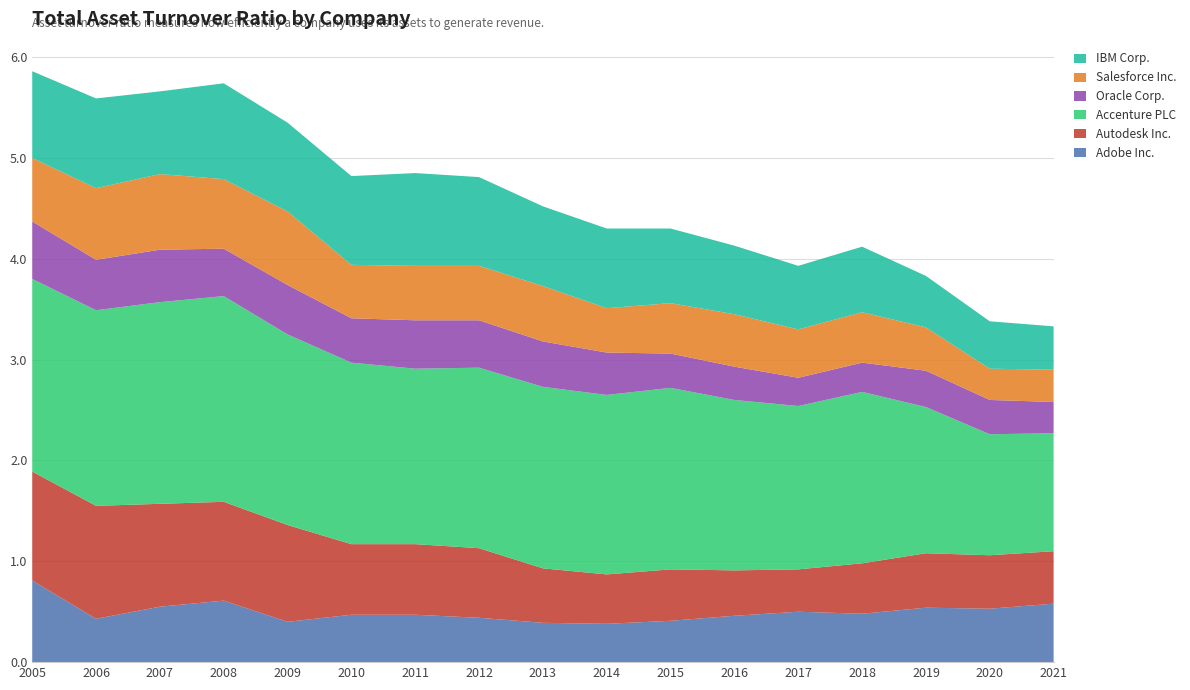

Reading left to right, transcribe all the data shown in this chart.

Adobe Inc.: 0.8	0.4	0.6	0.6	0.4	0.5	0.5	0.4	0.4	0.4	0.4	0.5	0.5	0.5	0.5	0.5	0.6
Autodesk Inc.: 1.1	1.1	1.0	1.0	1.0	0.7	0.7	0.7	0.5	0.5	0.5	0.5	0.4	0.5	0.5	0.5	0.5
Accenture PLC: 1.9	1.9	2.0	2.0	1.9	1.8	1.7	1.8	1.8	1.8	1.8	1.7	1.6	1.7	1.4	1.2	1.2
Oracle Corp.: 0.6	0.5	0.5	0.5	0.5	0.4	0.5	0.5	0.5	0.4	0.3	0.3	0.3	0.3	0.4	0.3	0.3
Salesforce Inc.: 0.6	0.7	0.8	0.7	0.7	0.5	0.5	0.5	0.6	0.4	0.5	0.5	0.5	0.5	0.4	0.3	0.3
IBM Corp.: 0.9	0.9	0.8	0.9	0.9	0.9	0.9	0.9	0.8	0.8	0.7	0.7	0.6	0.7	0.5	0.5	0.4